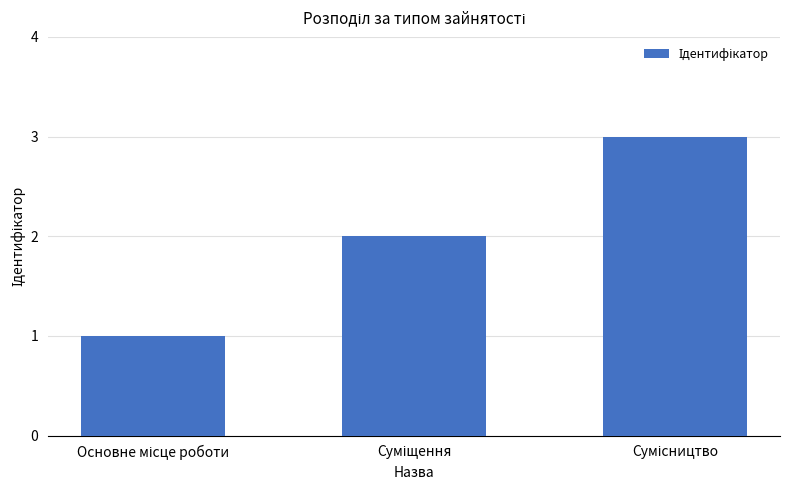

What is the maximum value shown in the chart?

3